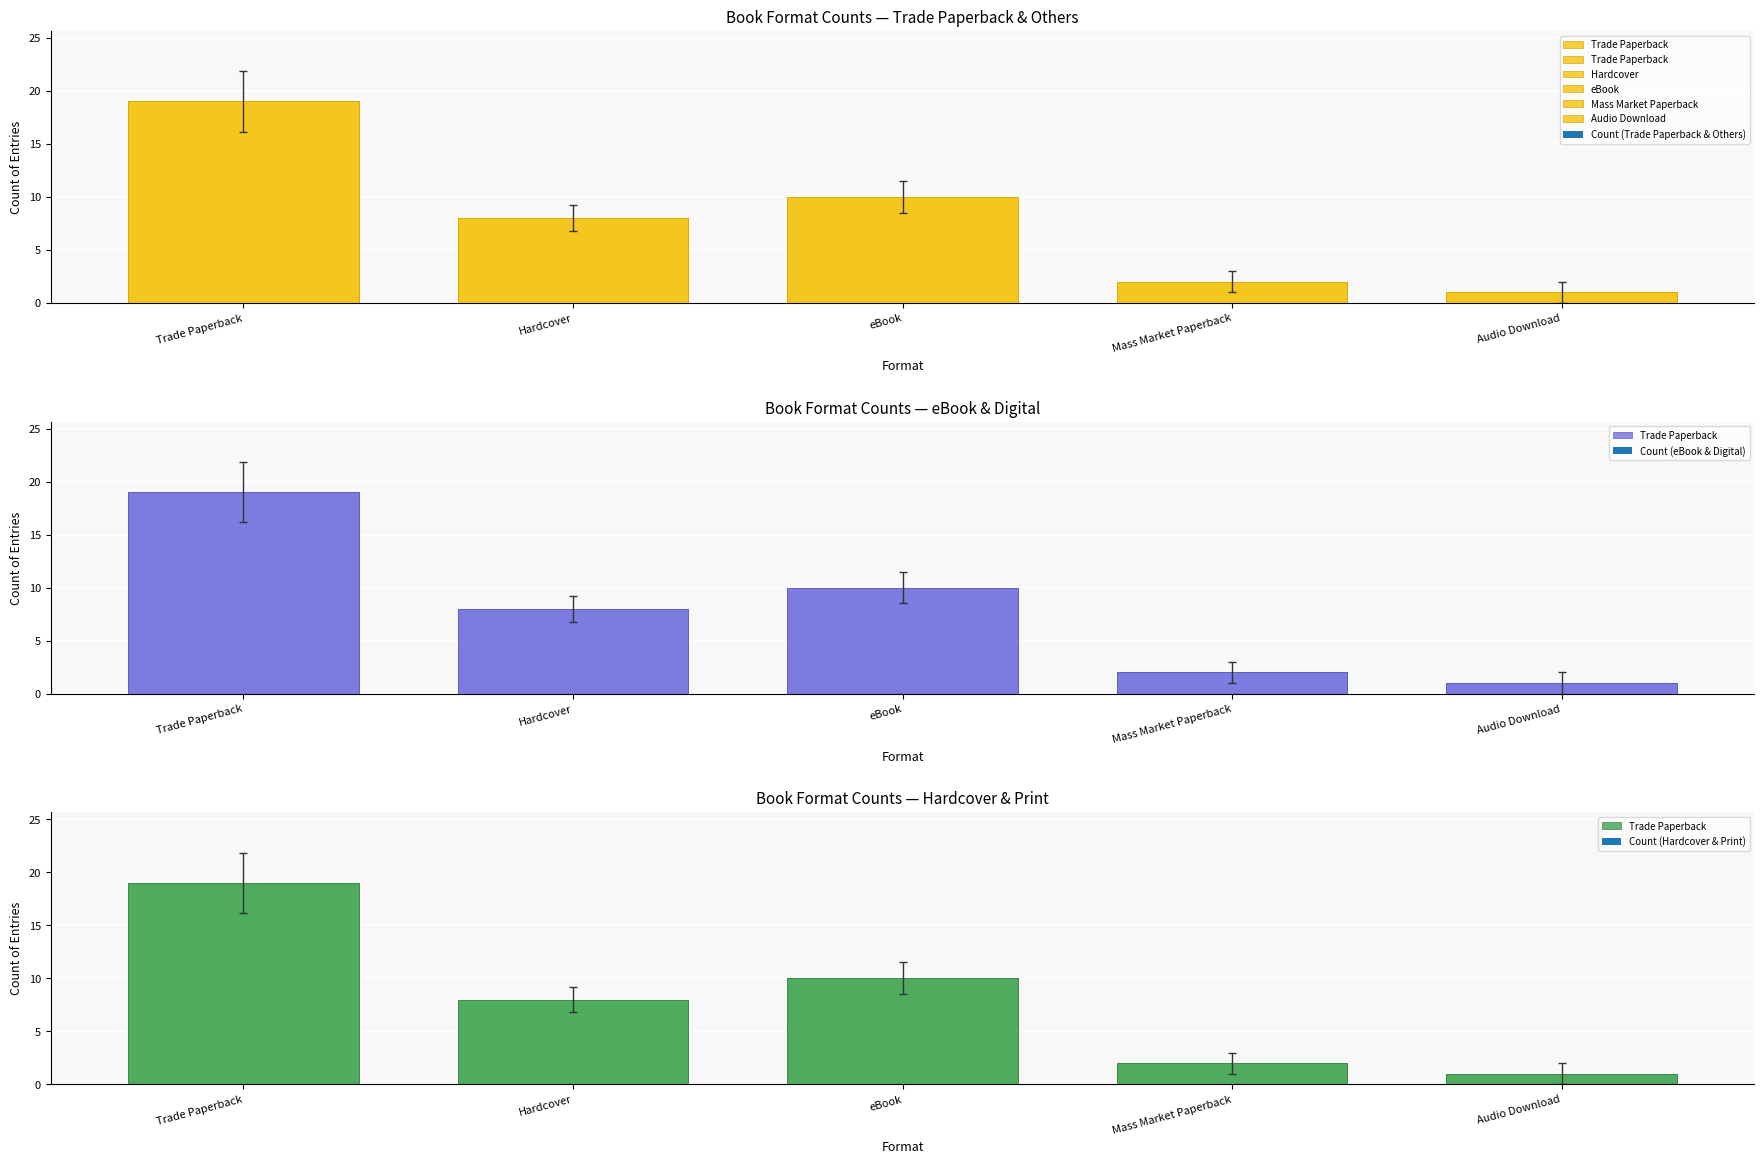

What is the average value?

8